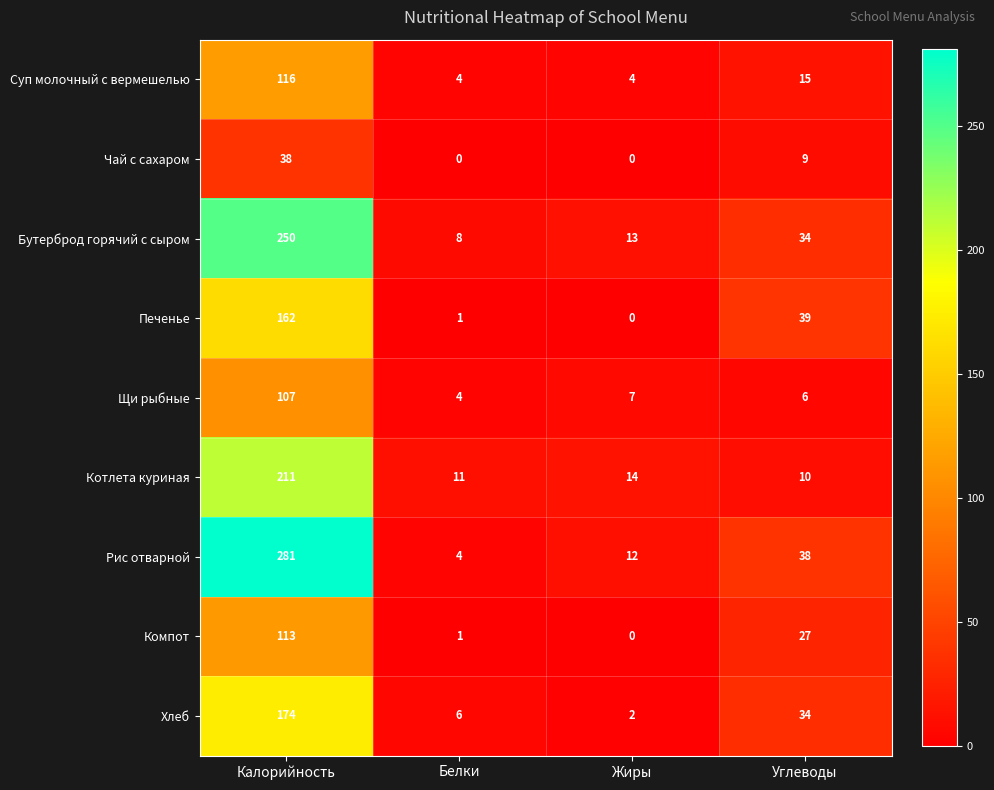

At which category is the sum across all series the highest?

Калорийность